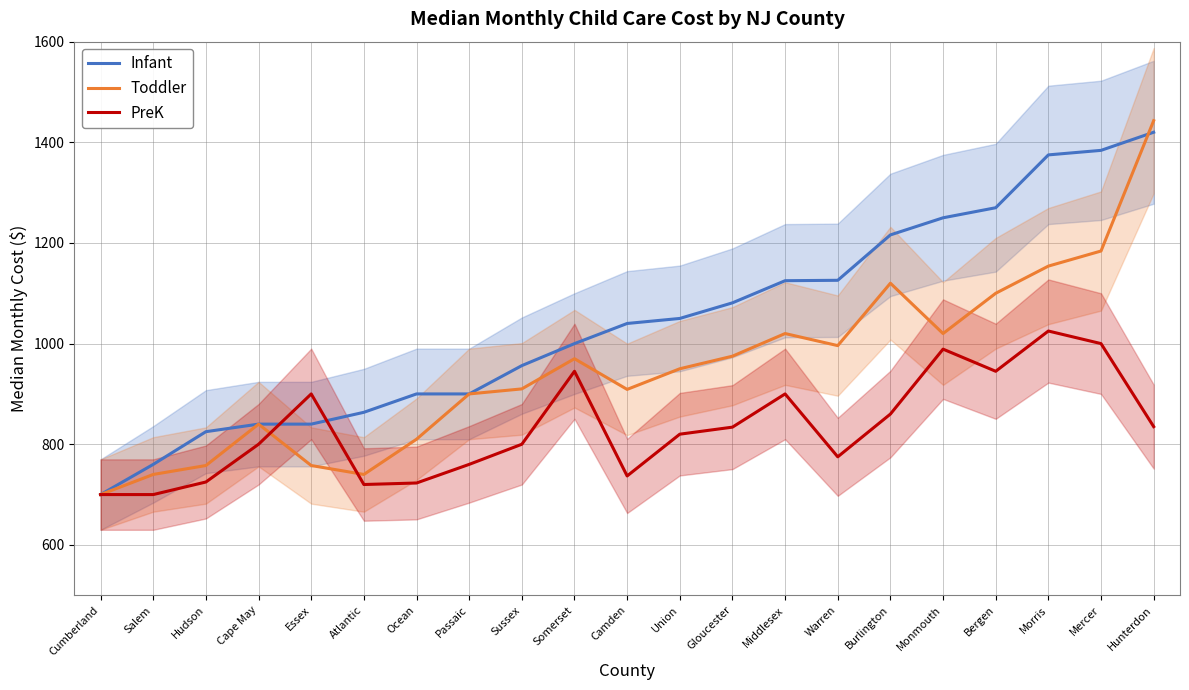

True or false: Toddler has a value of 950.0 at Union.

True